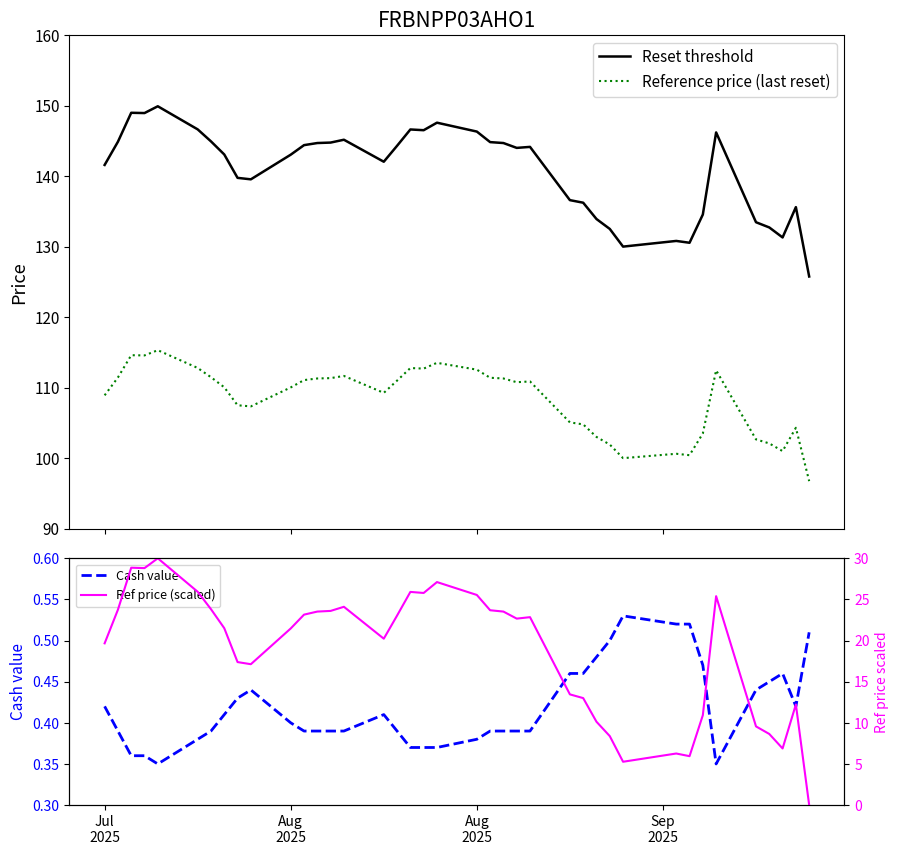

True or false: Reference price (last reset) and Reset threshold cross at least once.

False